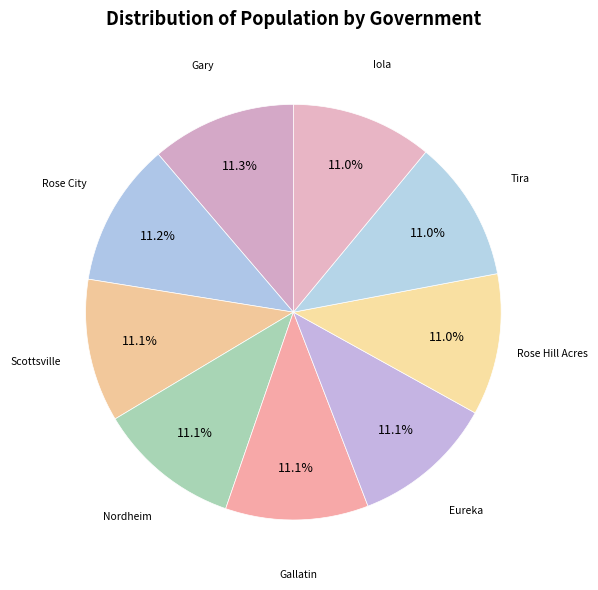

How many segments does this pie chart have?

9